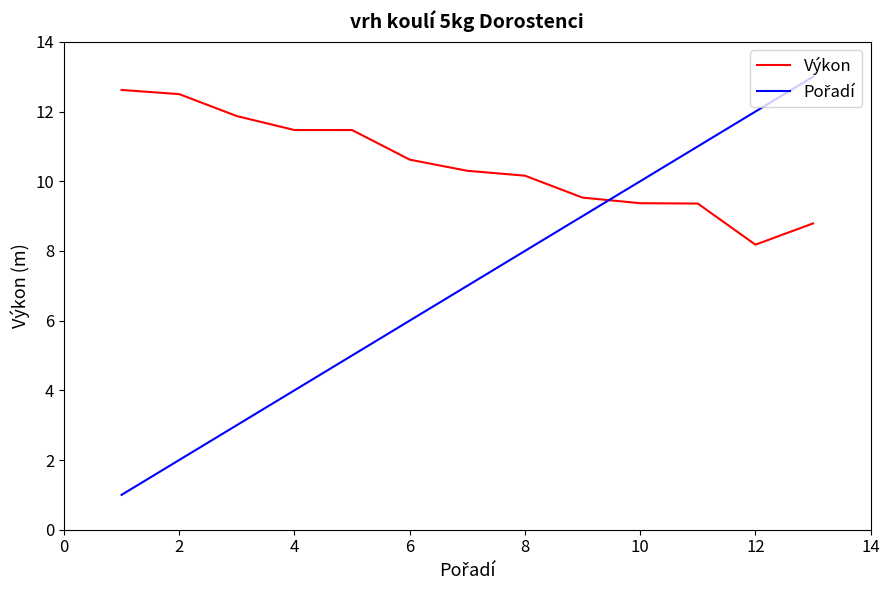

What is the greatest value displayed?

13.0